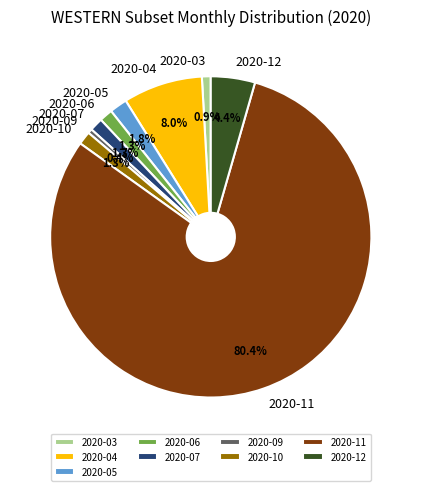

How many slices are in this pie chart?

9